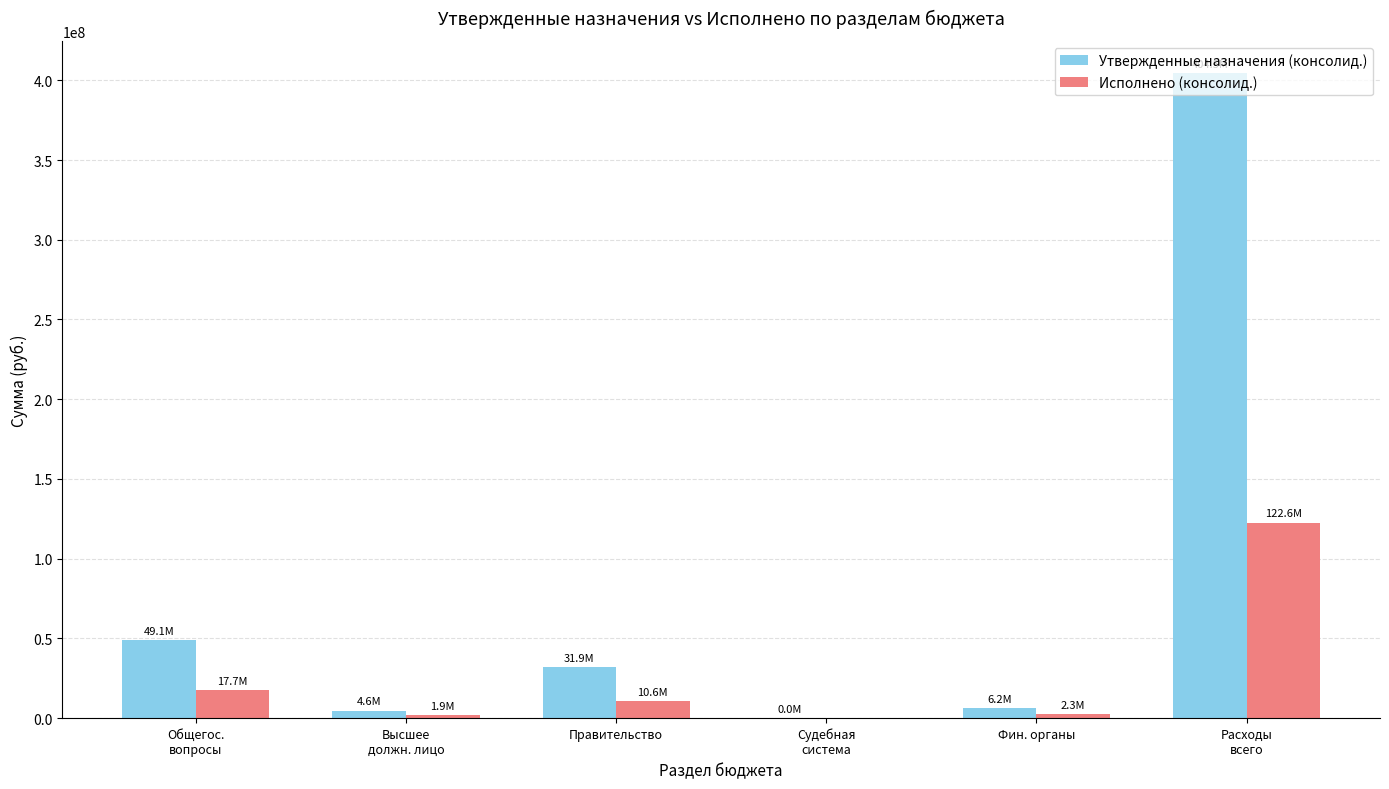

What is the sum of all Исполнено (консолид.) values?

155150445.8